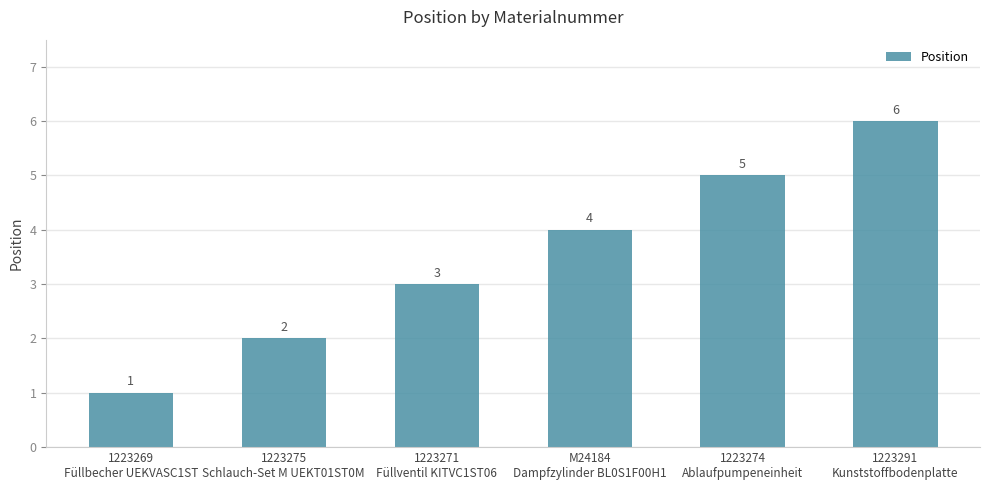

What is the smallest value displayed?

1